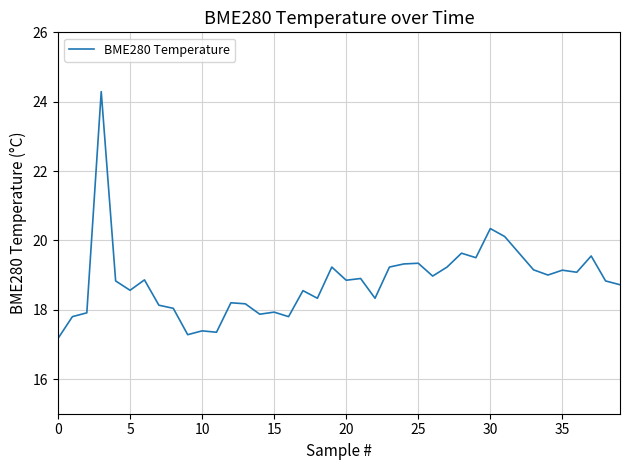

What is the difference between the maximum and minimum values?

7.1